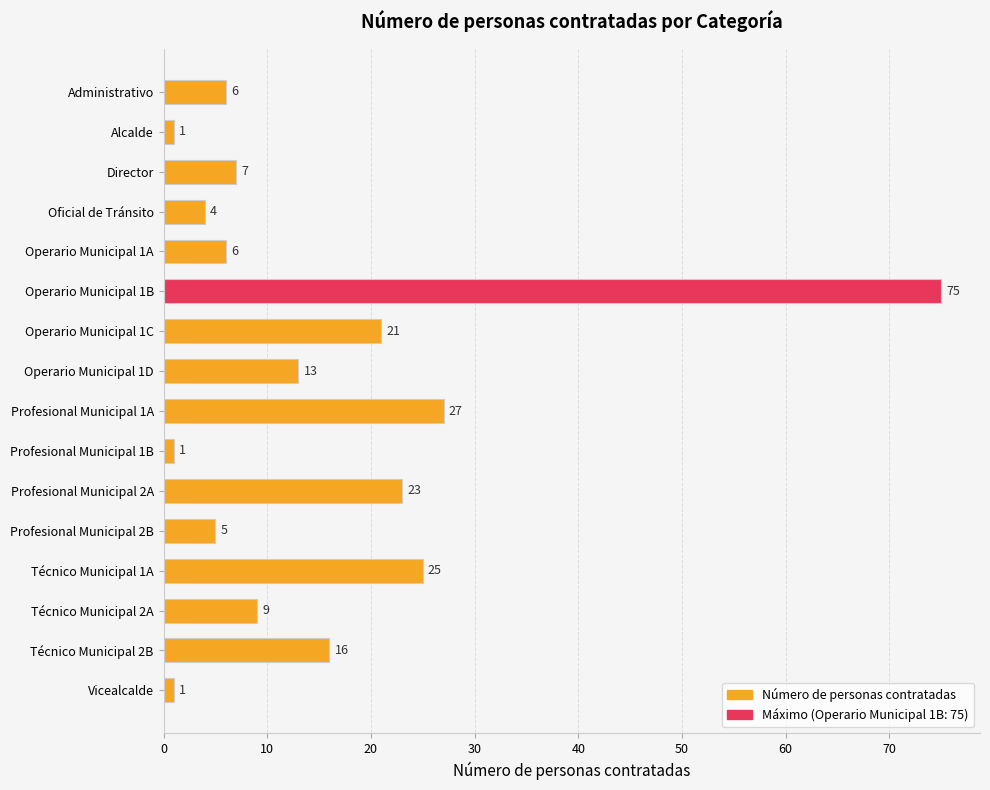

What is the ratio of the value at Administrativo to the value at Operario Municipal 1A?

1.0